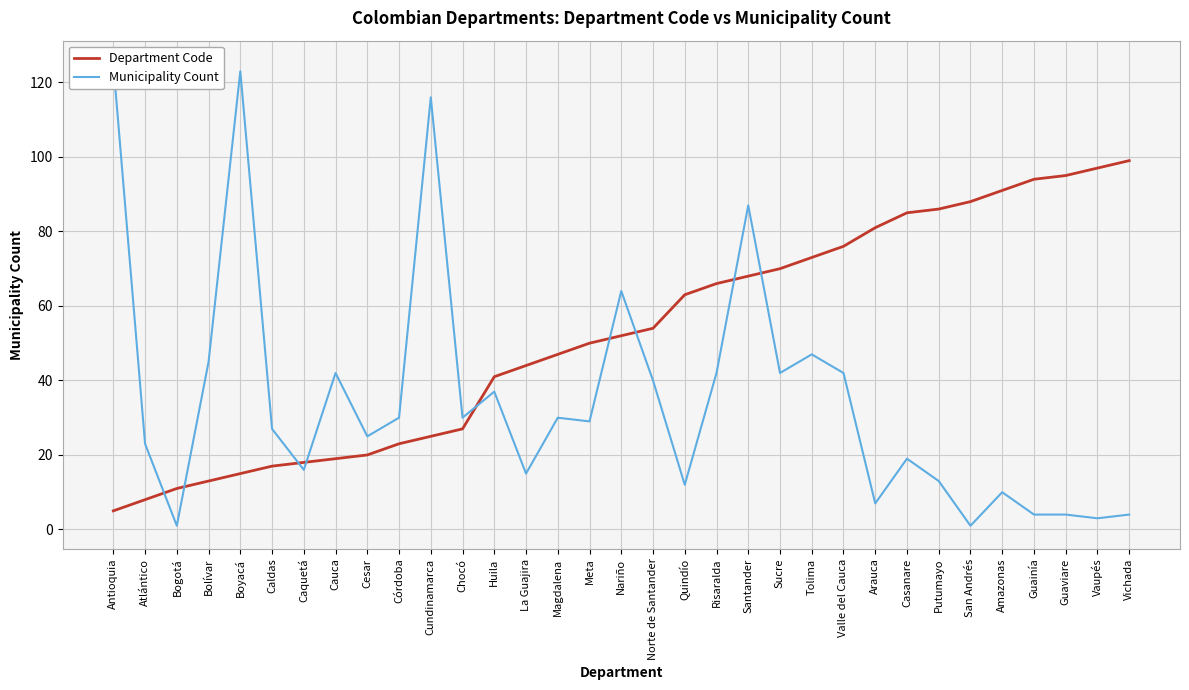

True or false: Municipality Count has more than 2 points higher than both neighbors.

True